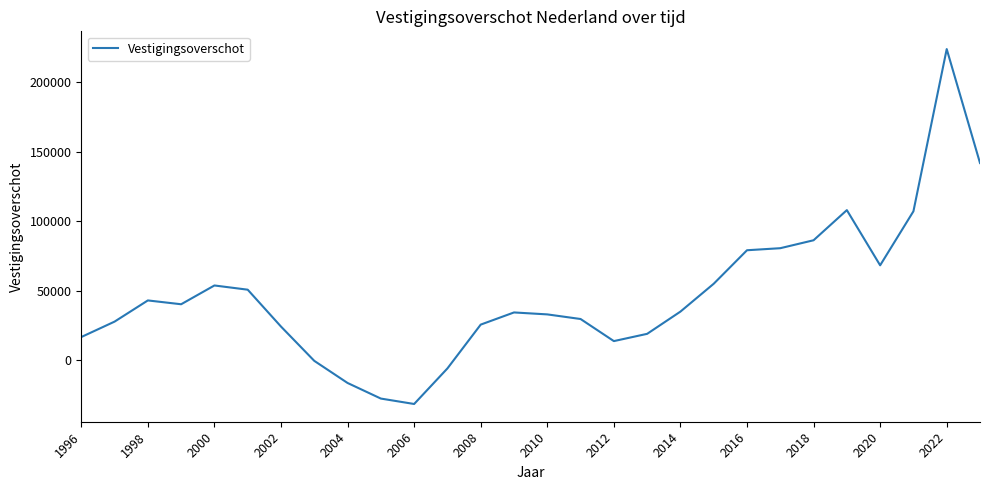

What is the difference between the maximum and minimum values?

255118